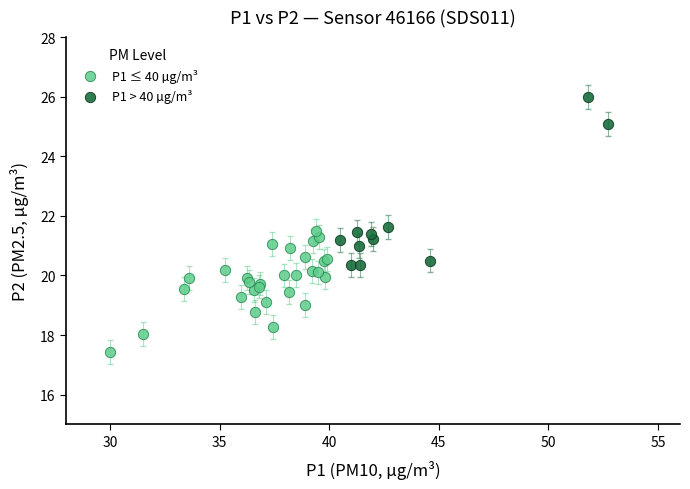

Which series has the largest Y range (max minus min)?

P1 > 40 µg/m³